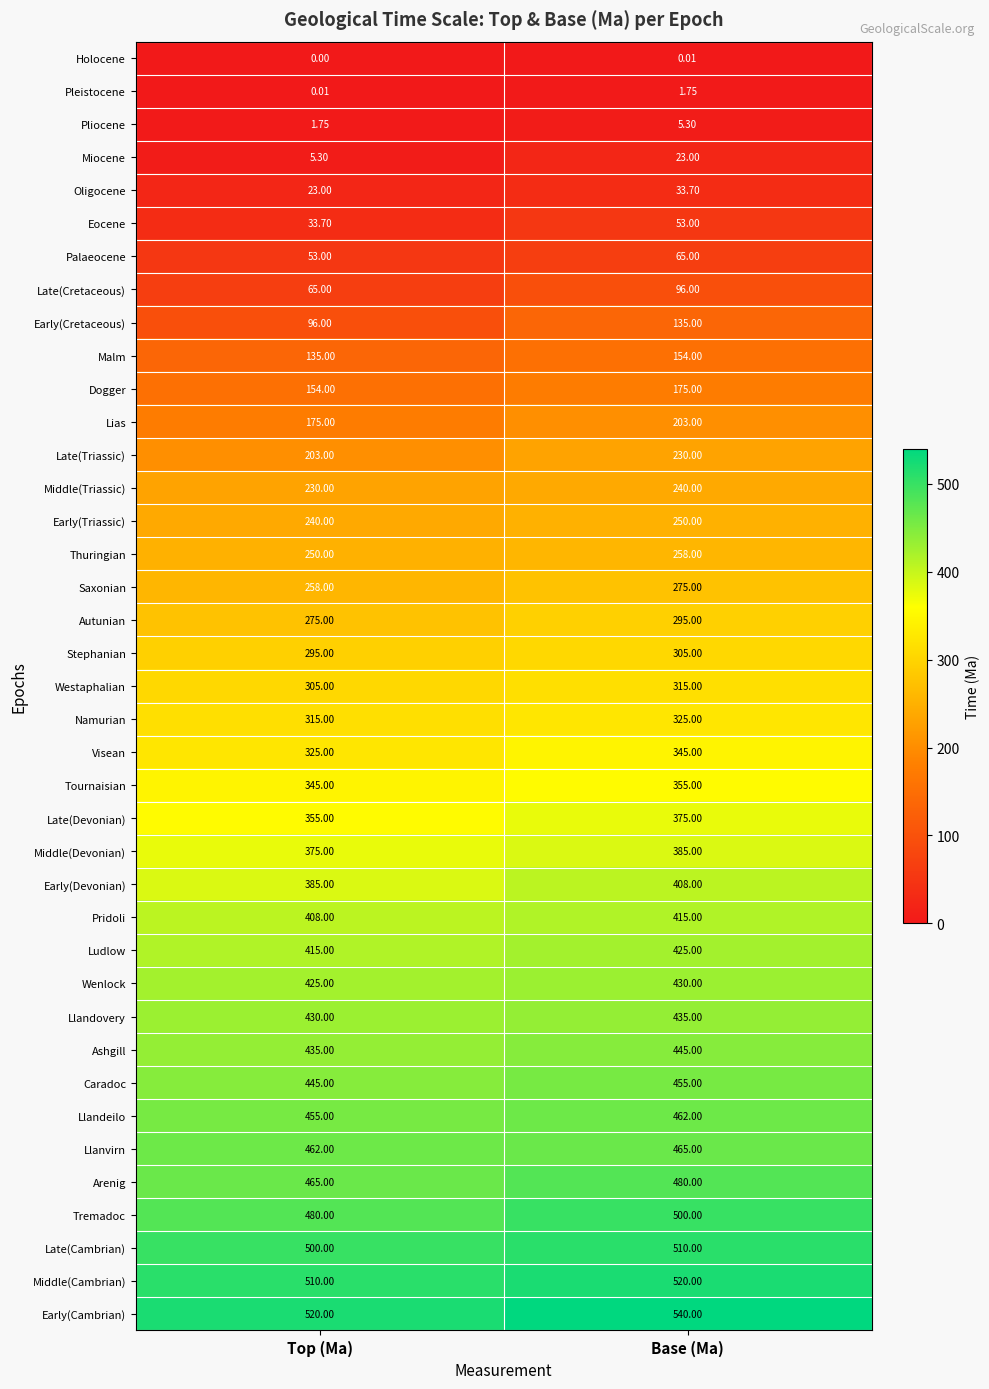

What is the greatest value displayed?

540.0